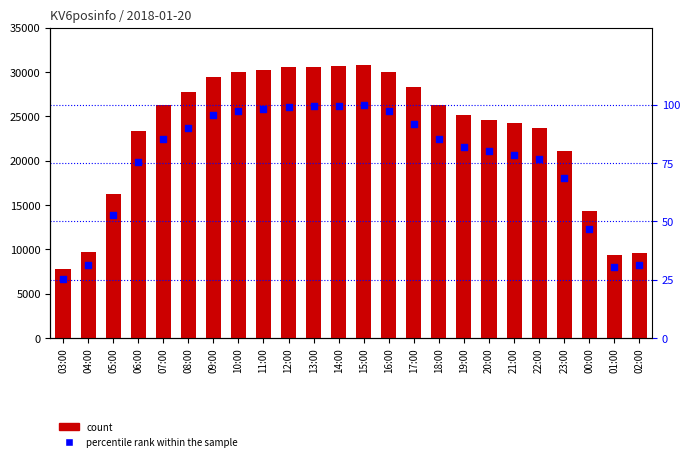

Which series has the largest Y range (max minus min)?

KV6posinfo